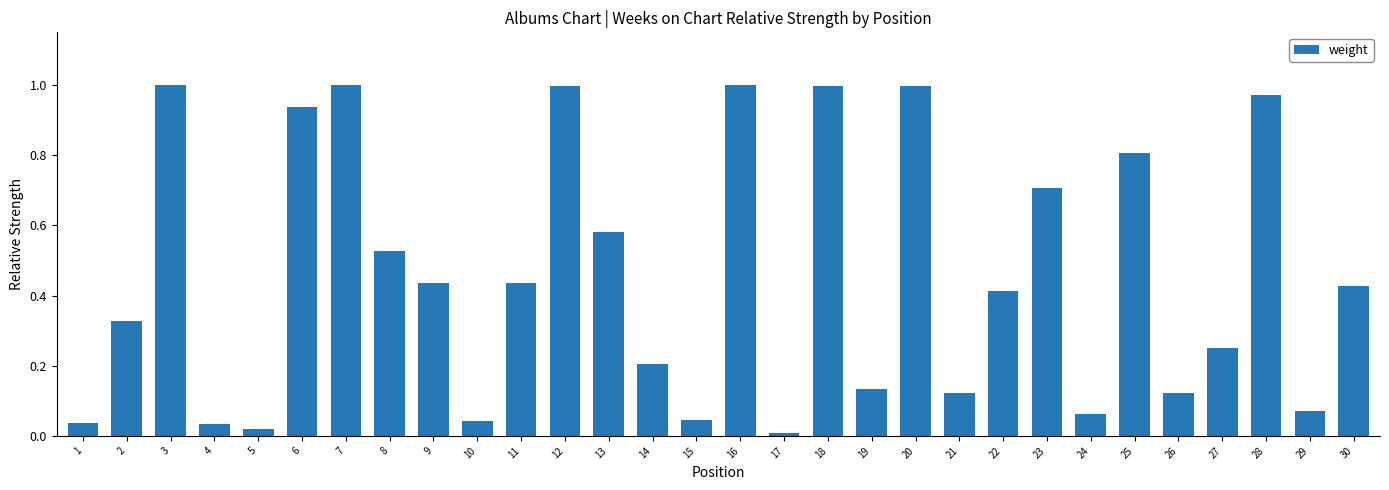

What is the sum of all values?

13.7